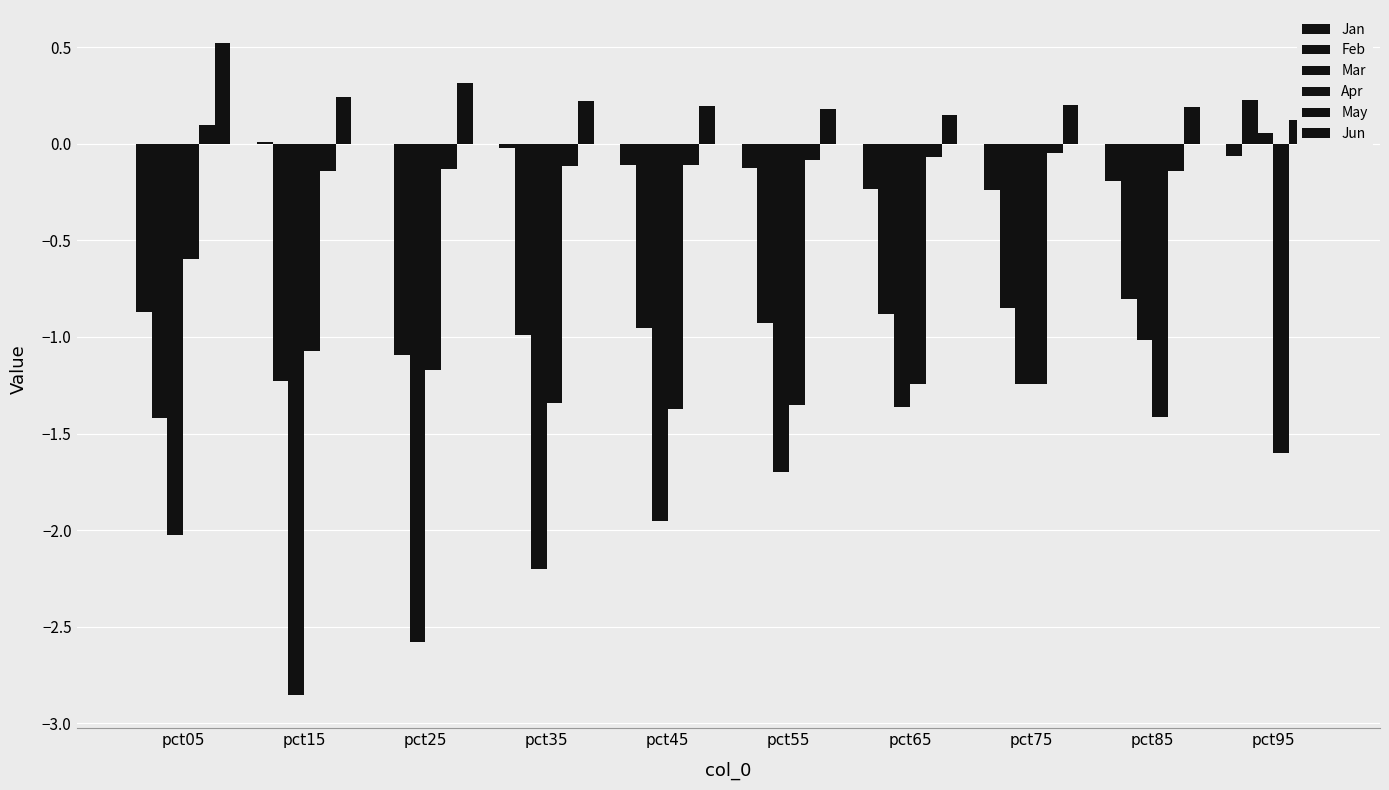

What are all the series names shown in the legend?

Jan, Feb, Mar, Apr, May, Jun